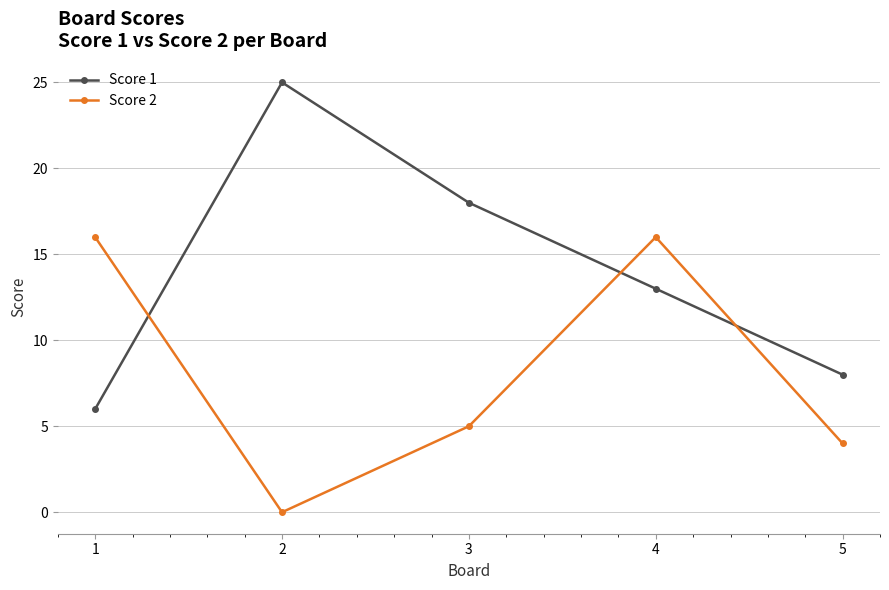

Reading left to right, extract all data points from this chart.

Score 1: 6	25	18	13	8
Score 2: 16	0	5	16	4